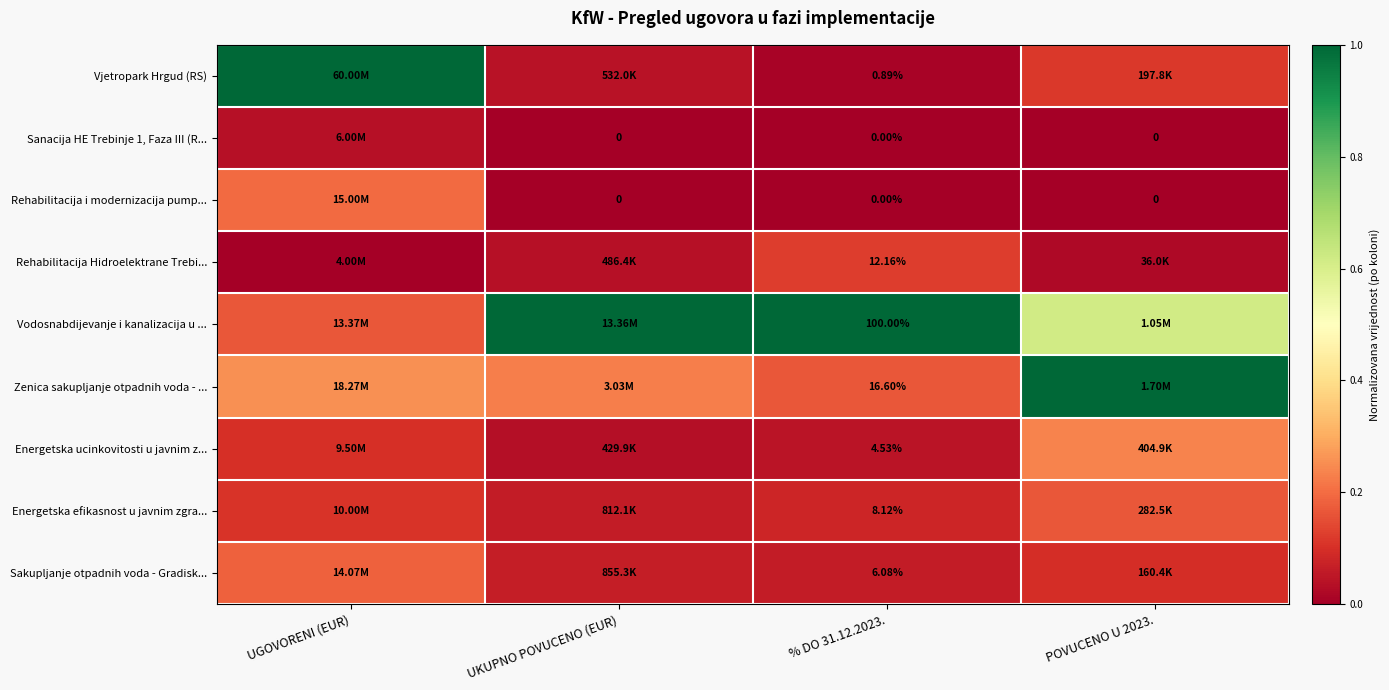

Is the value of Vodosnabdijevanje i kanalizacija u ... at % DO 31.12.2023. greater than the value of Rehabilitacija i modernizacija pump... at POVUCENO U 2023.?

Yes